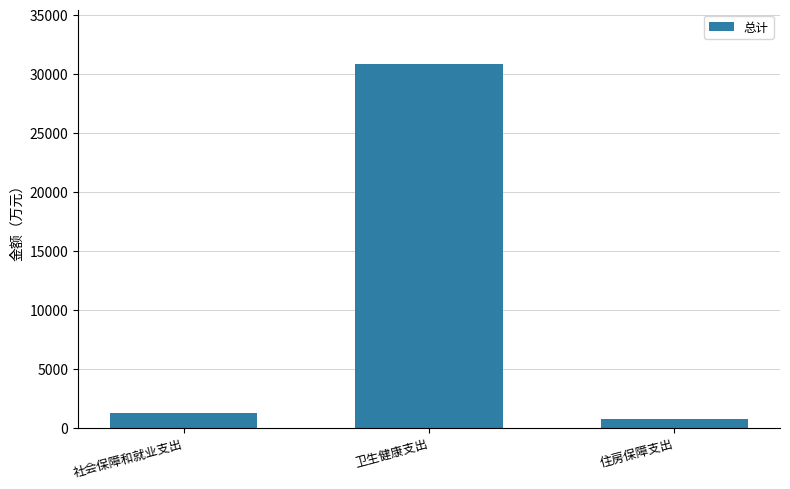

Rank the categories by value from highest to lowest.

卫生健康支出, 社会保障和就业支出, 住房保障支出